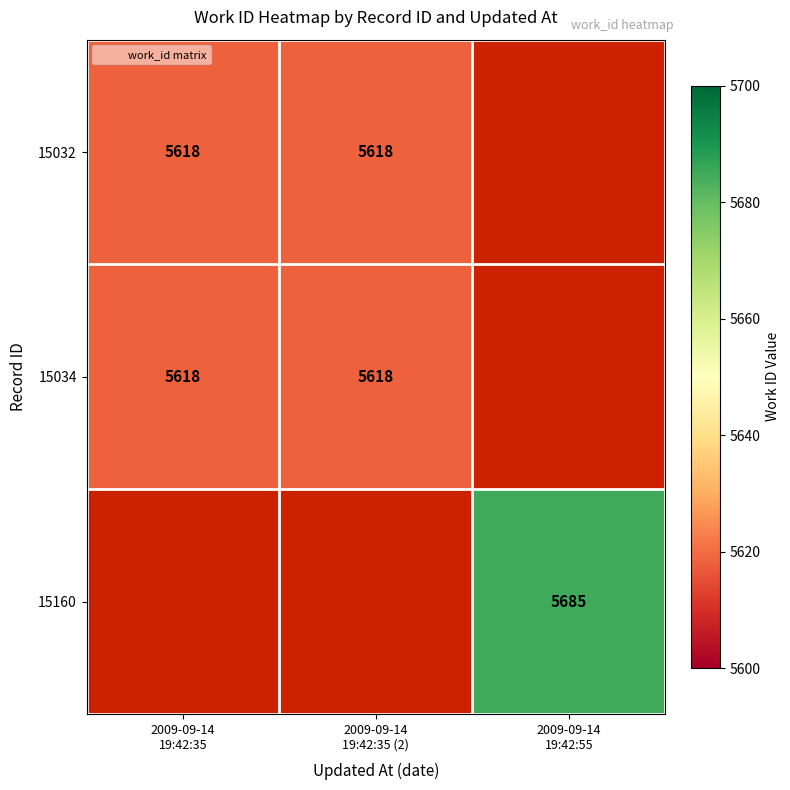

What is the maximum value for 15034?

5618.0